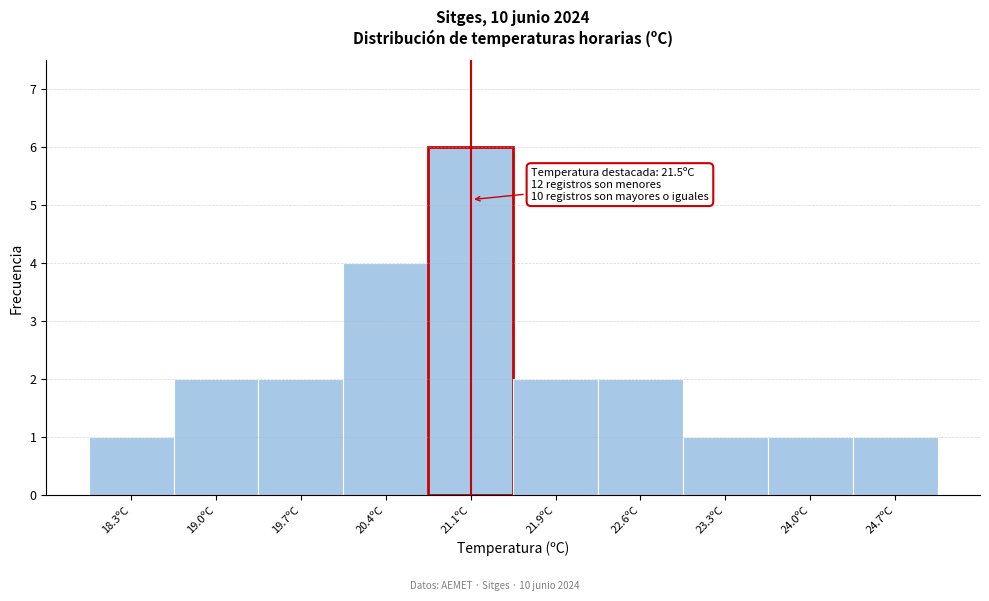

Reading right to left, list all the values displayed in this chart.

24.7ºC=1	24.0ºC=1	23.3ºC=1	22.6ºC=2	21.9ºC=2	21.1ºC=6	20.4ºC=4	19.7ºC=2	19.0ºC=2	18.3ºC=1